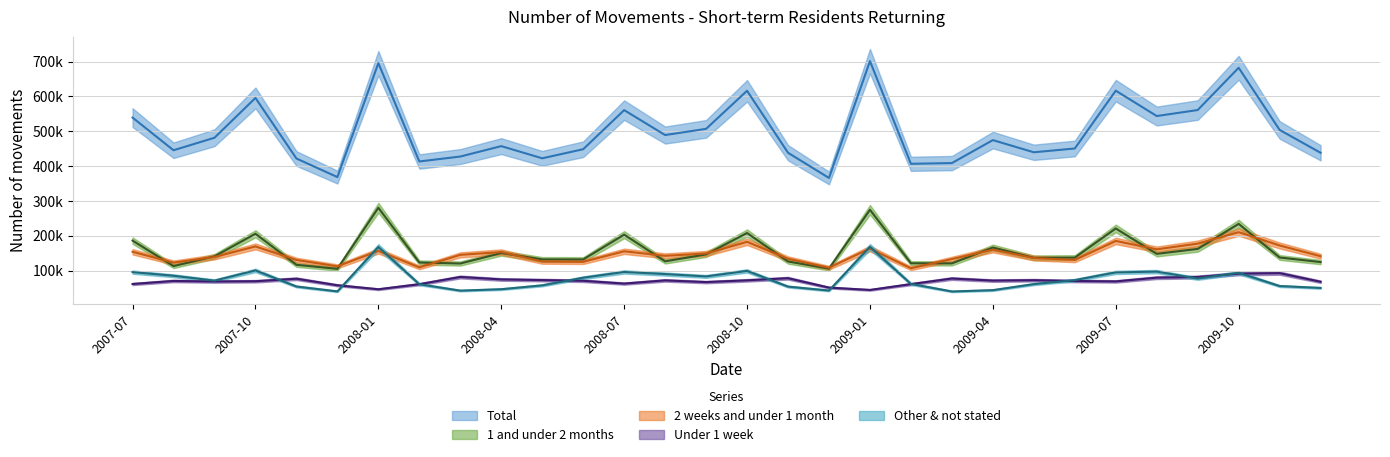

Is this an area chart (filled region under the line)?

No